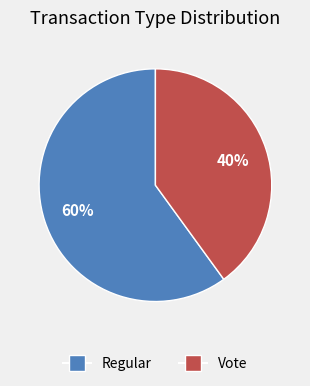

What is the largest slice in the pie chart?

Regular